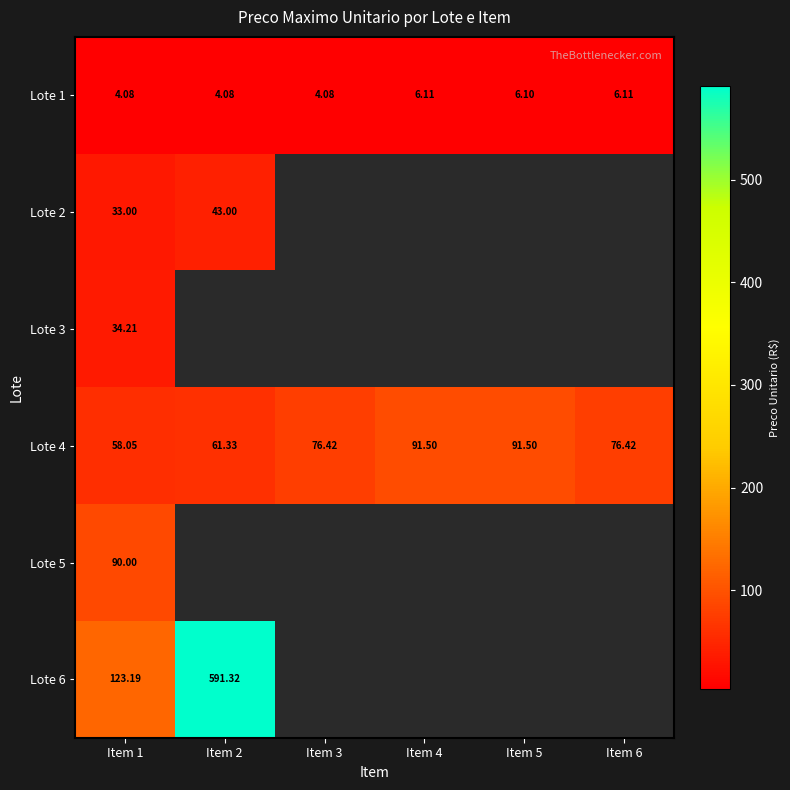

Between Item 2 and Item 3, which is larger?

Item 2